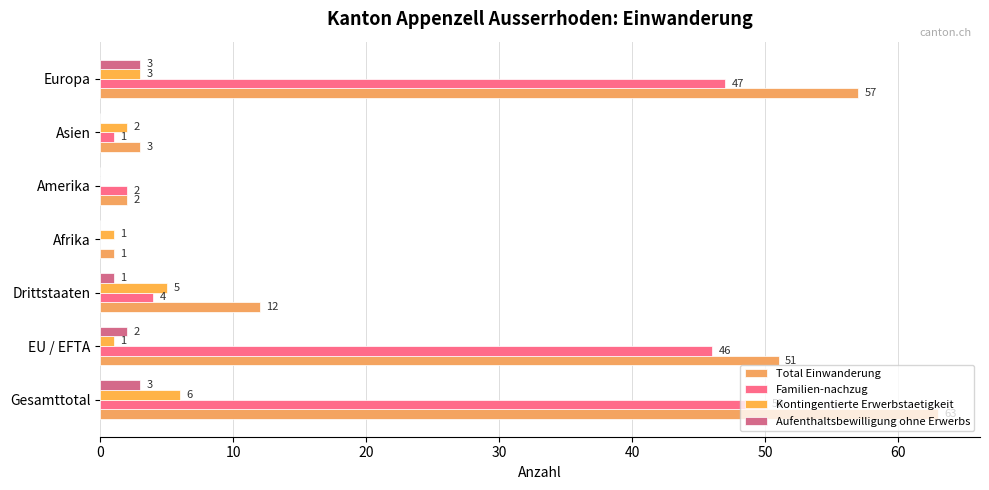

How many data points does each series have?

7